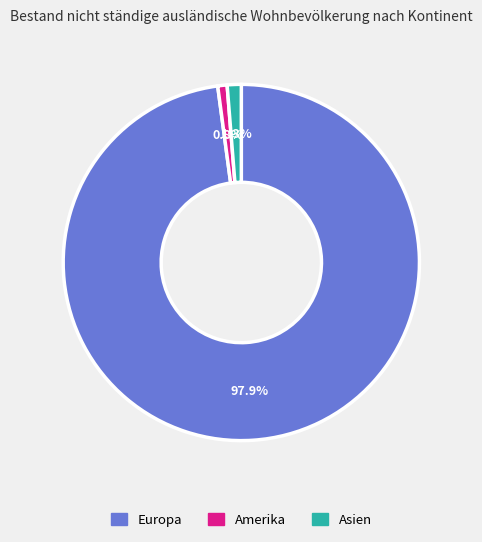

Which category has the biggest portion of the pie?

Europa